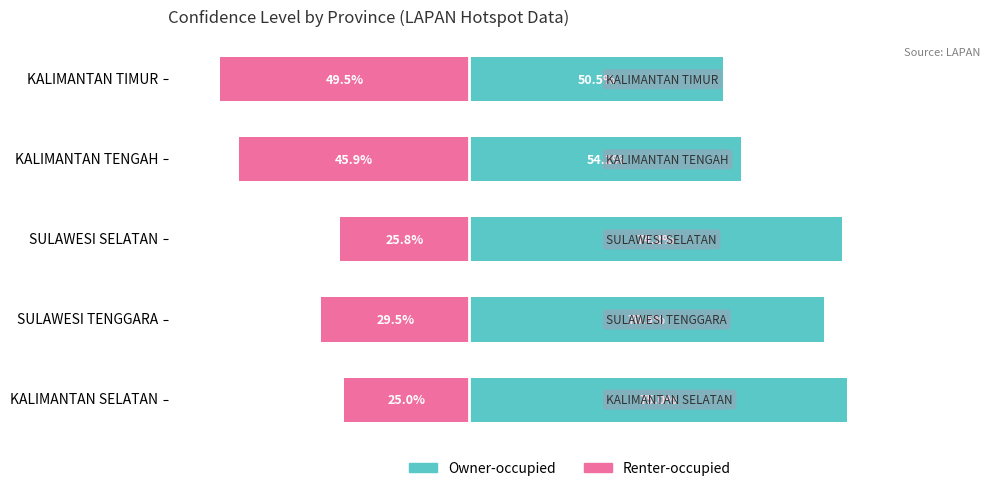

List the series in order of their peak value, lowest first.

Renter-occupied, Owner-occupied